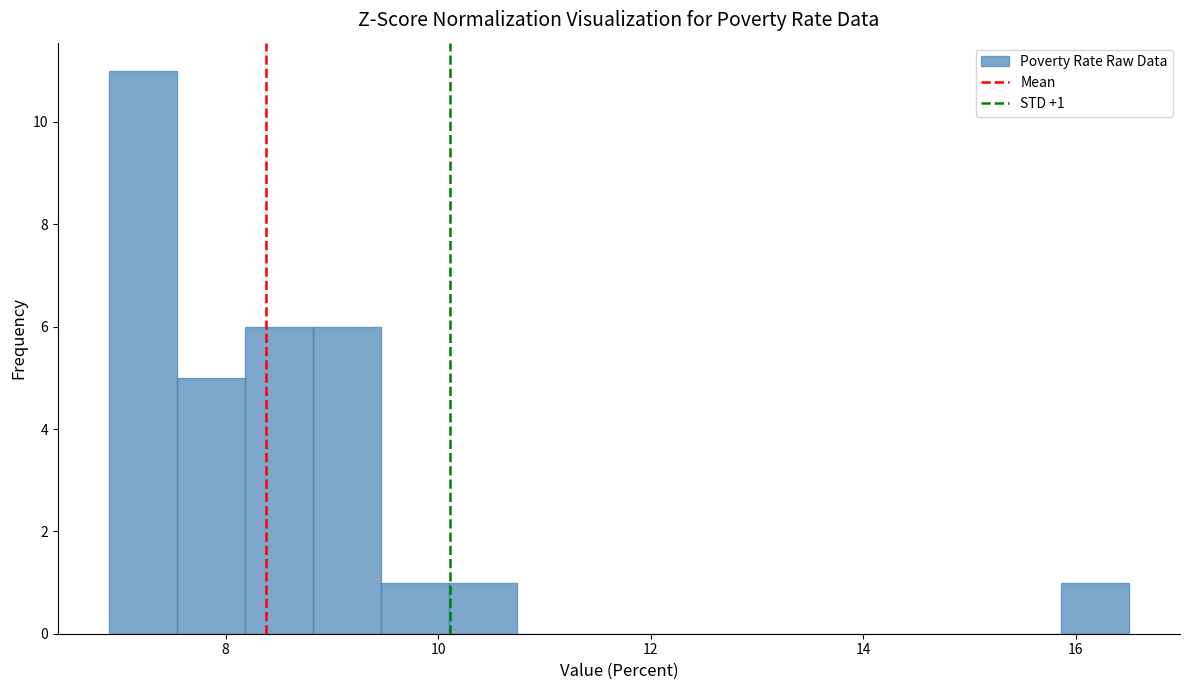

Read against the x-axis, roughly where is the centre of the tallest bar?

7.2